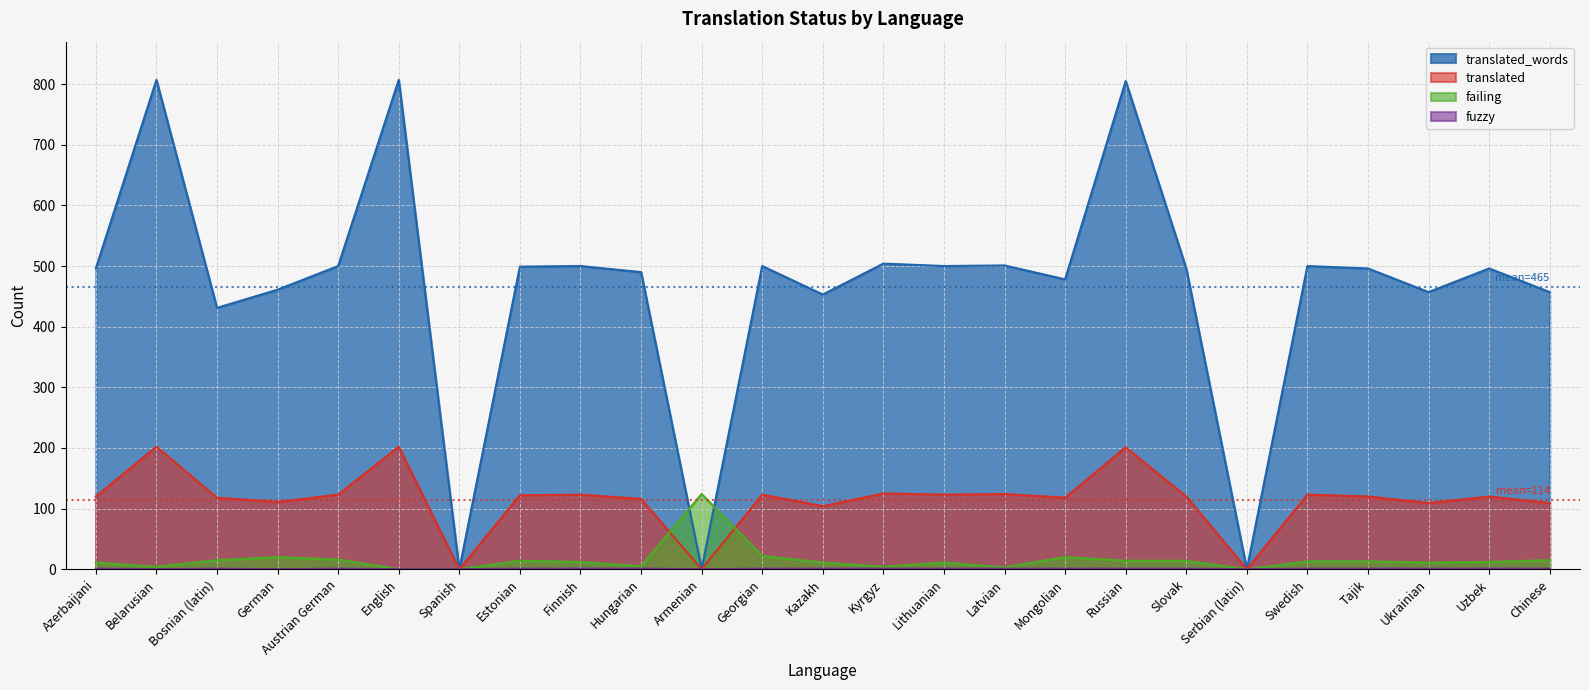

True or false: failing and fuzzy cross at least once.

False